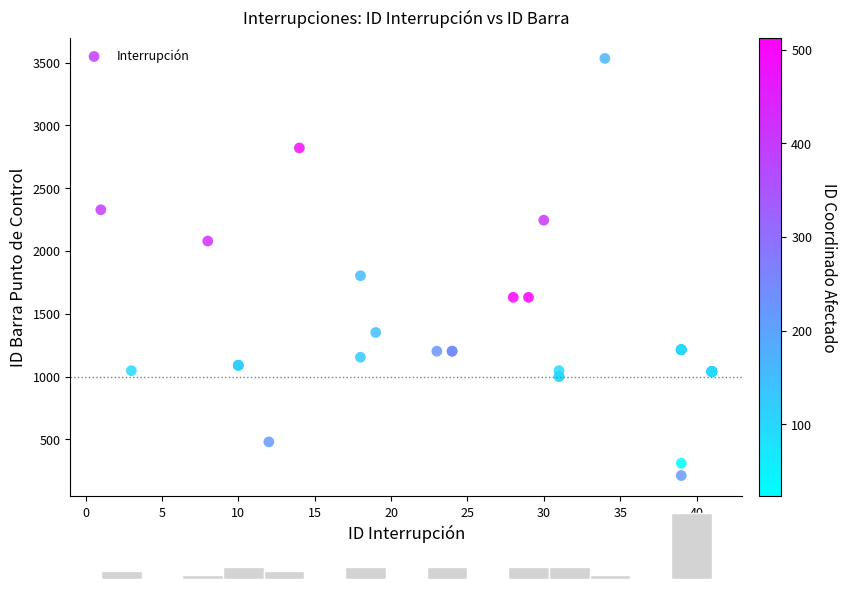

What Y value in the scatter plot is closest to 1872?

1803